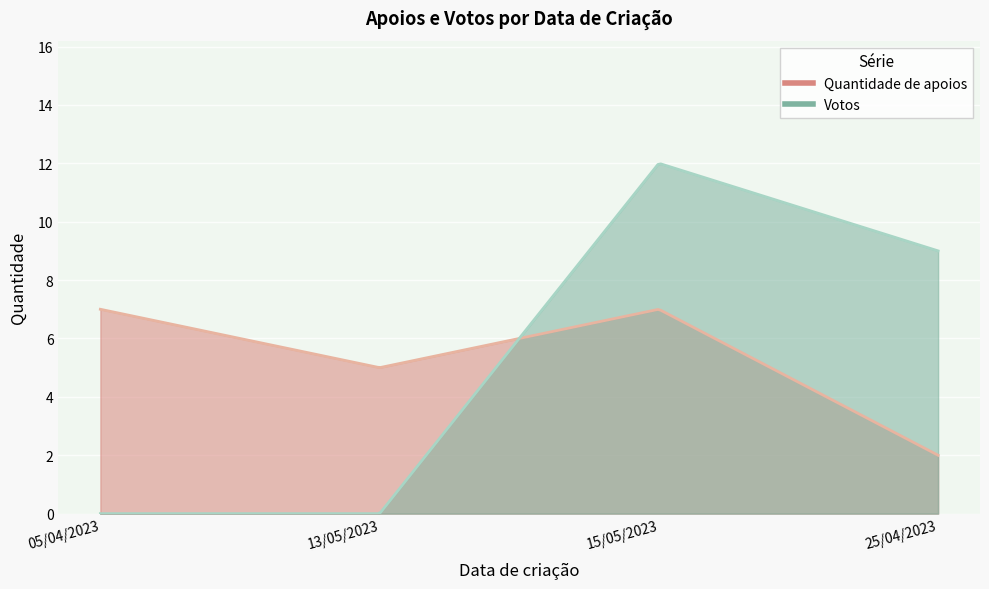

The value of Votos at 05/04/2023 is -8. True or false?

False